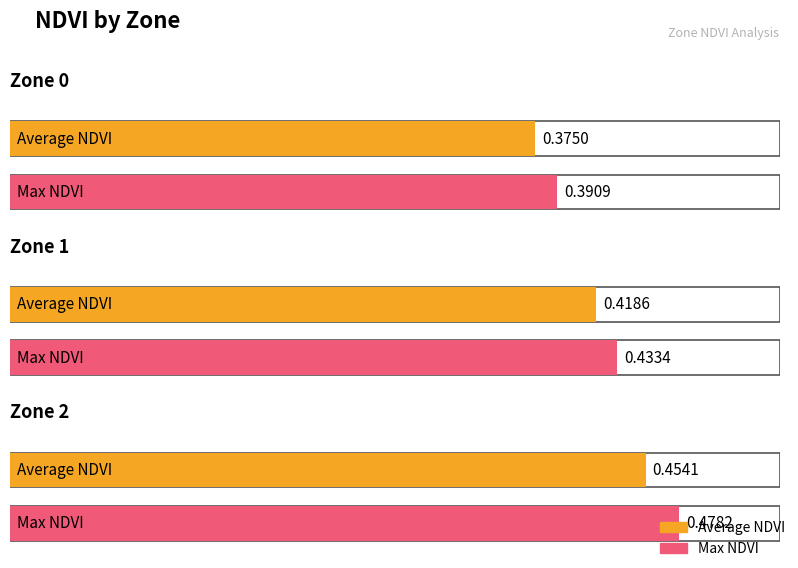

The value of Max NDVI at Zone 1 is 0.4. True or false?

True